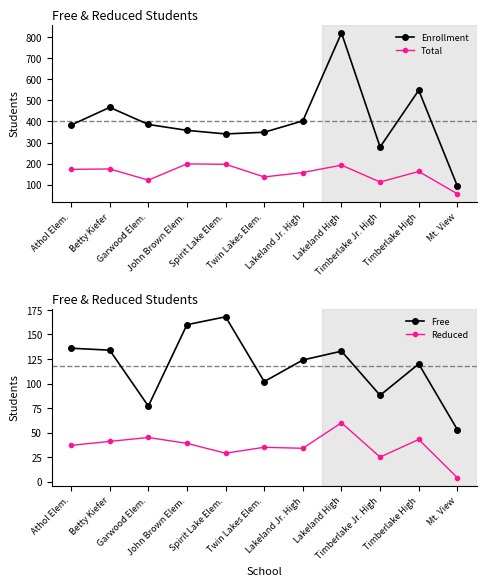

How many data points in Reduced are above 37?

5